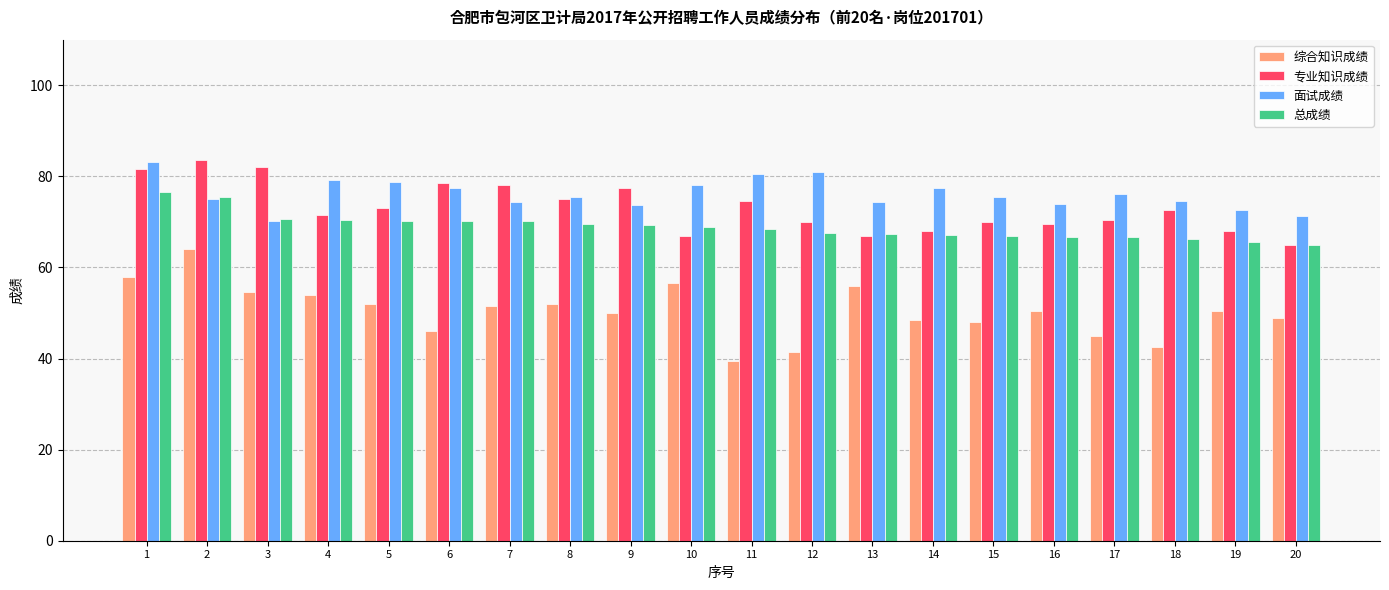

Which series has the largest range (max minus min)?

综合知识成绩